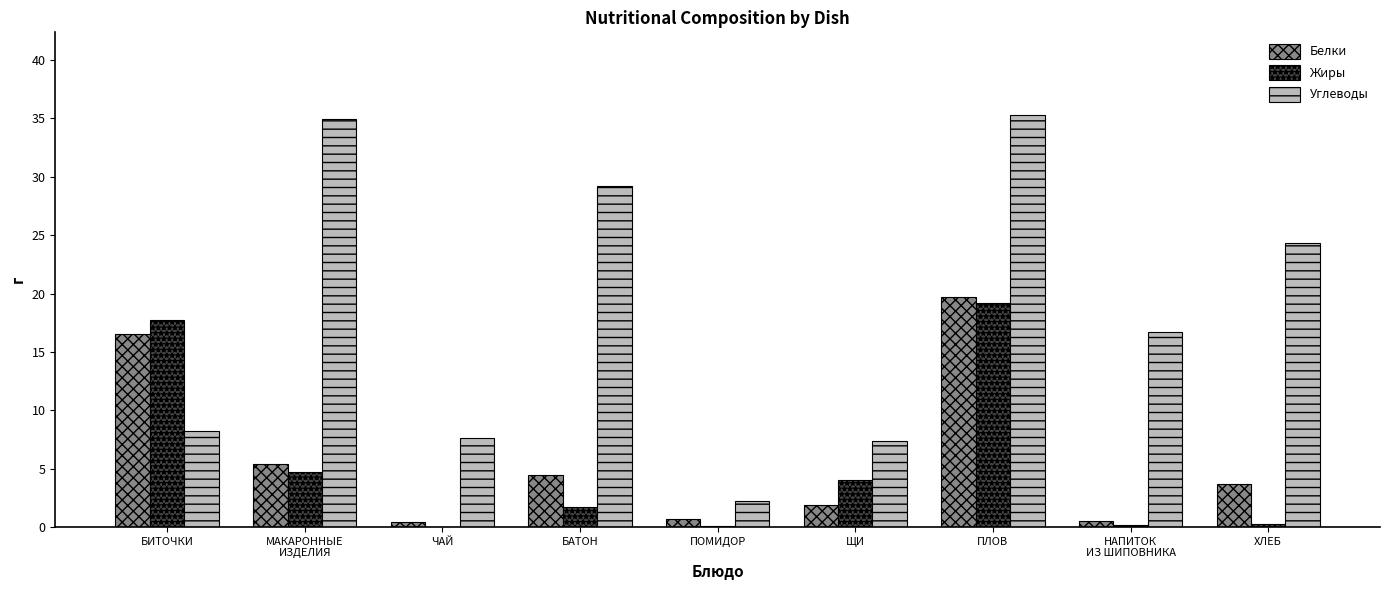

What is the maximum value for Углеводы?

35.3